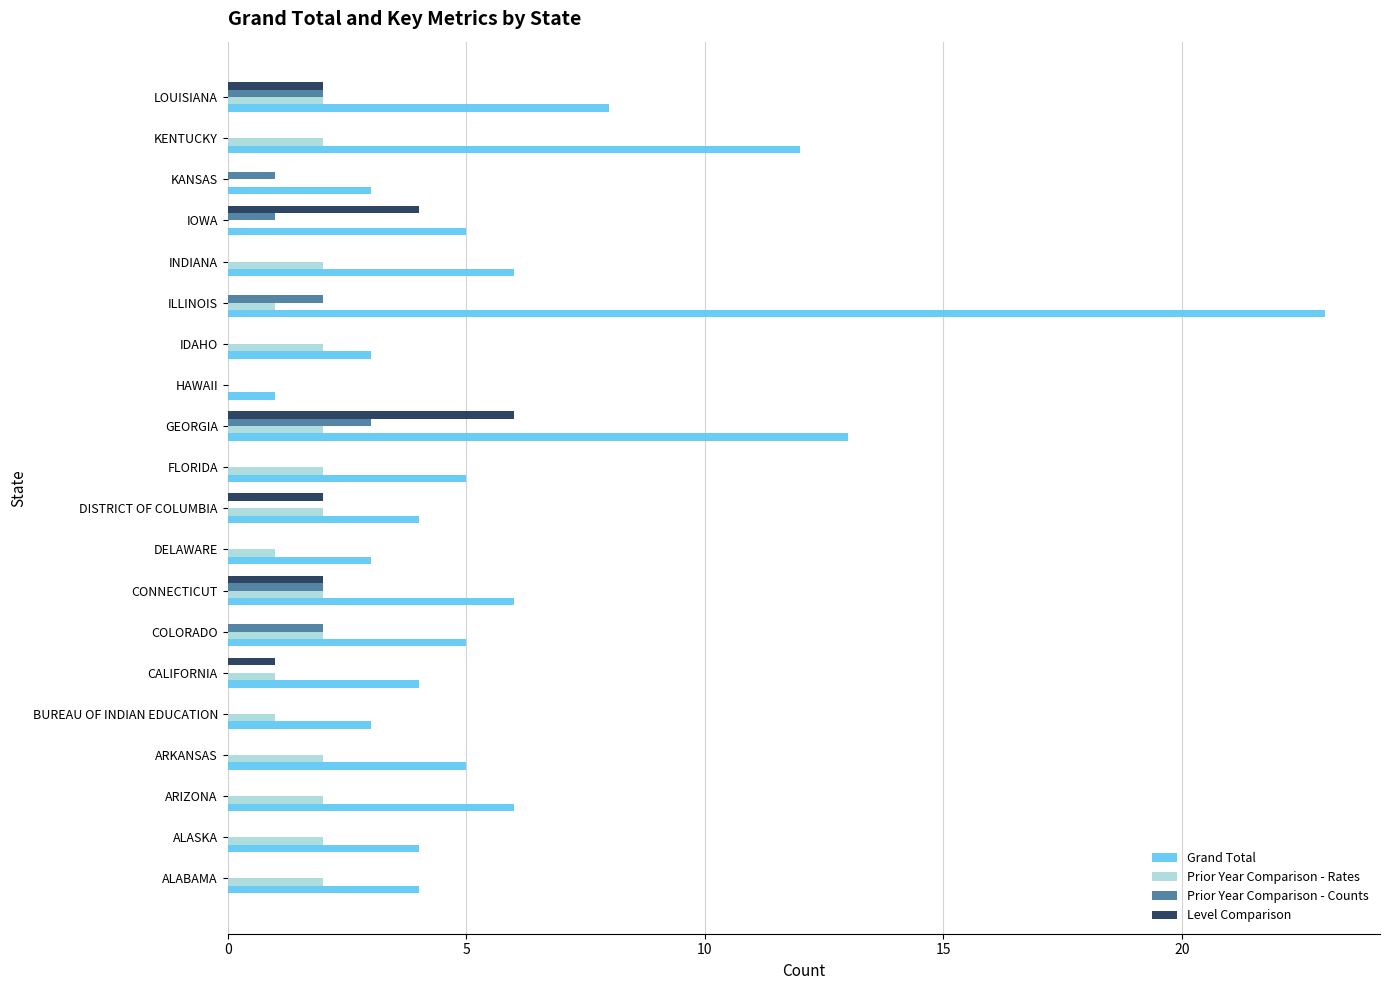

Which category has the highest value across all series?

ILLINOIS